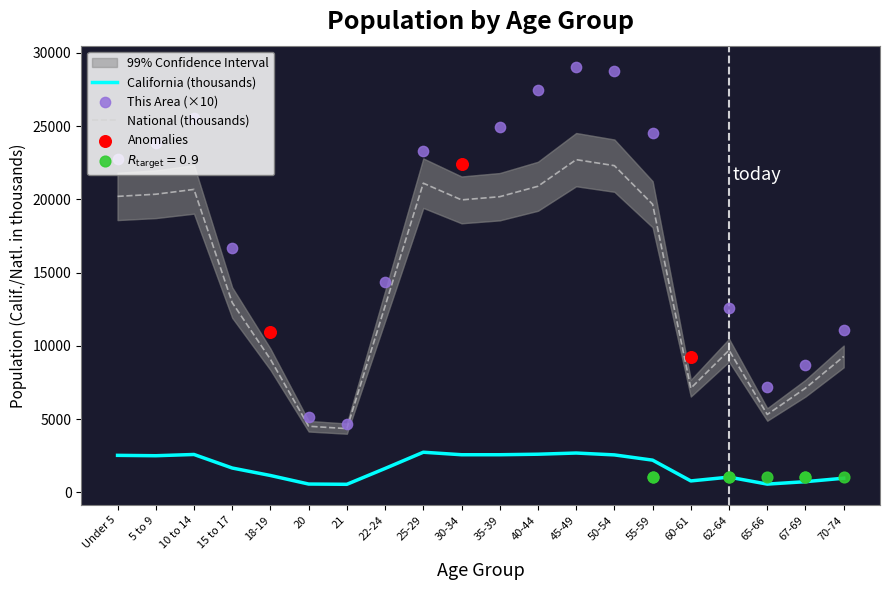

Is the value of This Area at 70-74 greater than the value of California at 55-59?

Yes